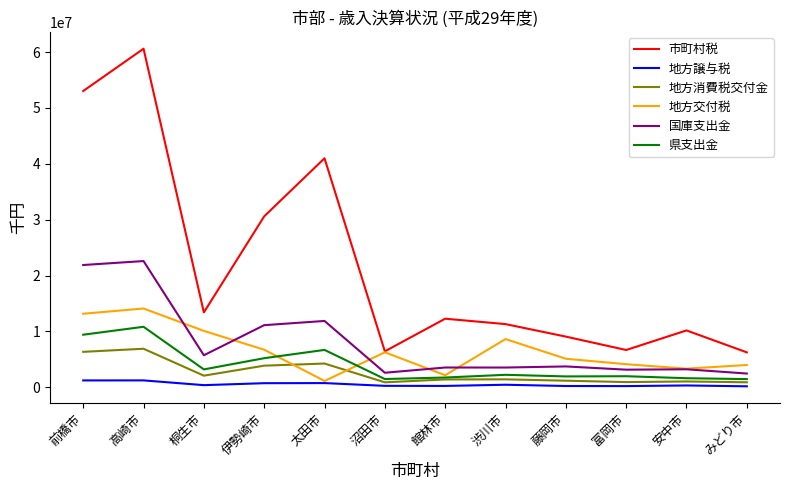

Does the chart have visible grid lines?

No